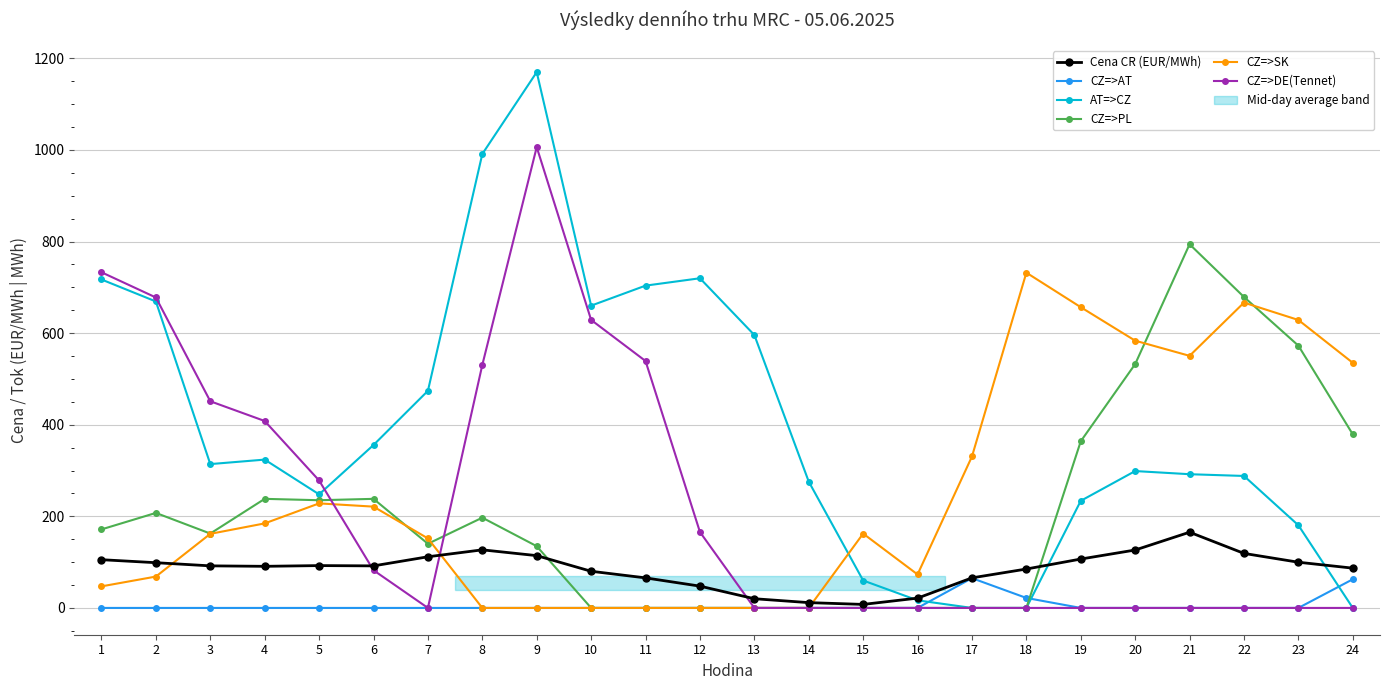

Does the chart display data point markers on the line(s)?

Yes